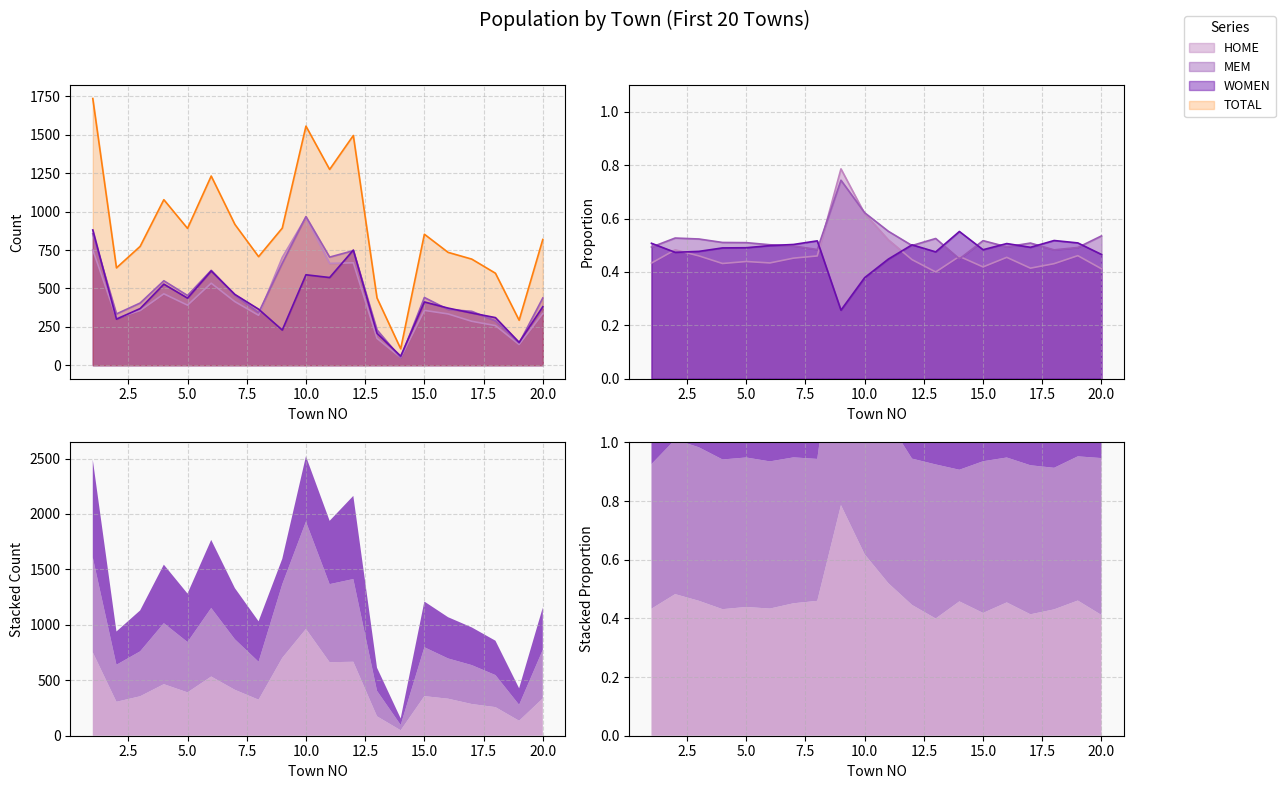

The value of MEM at 9 is 138. True or false?

False